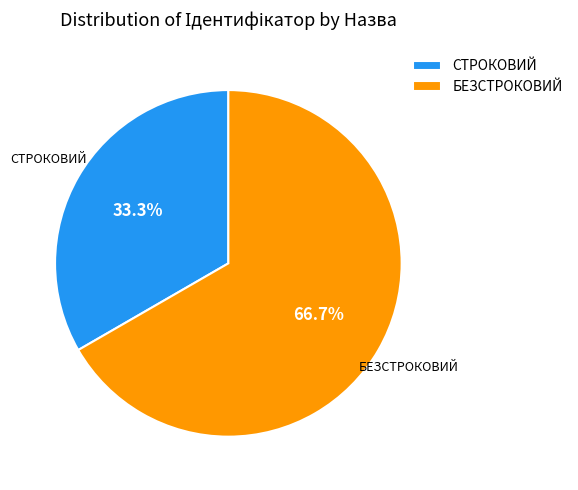

To the nearest percent, what is the average slice percentage?

50%